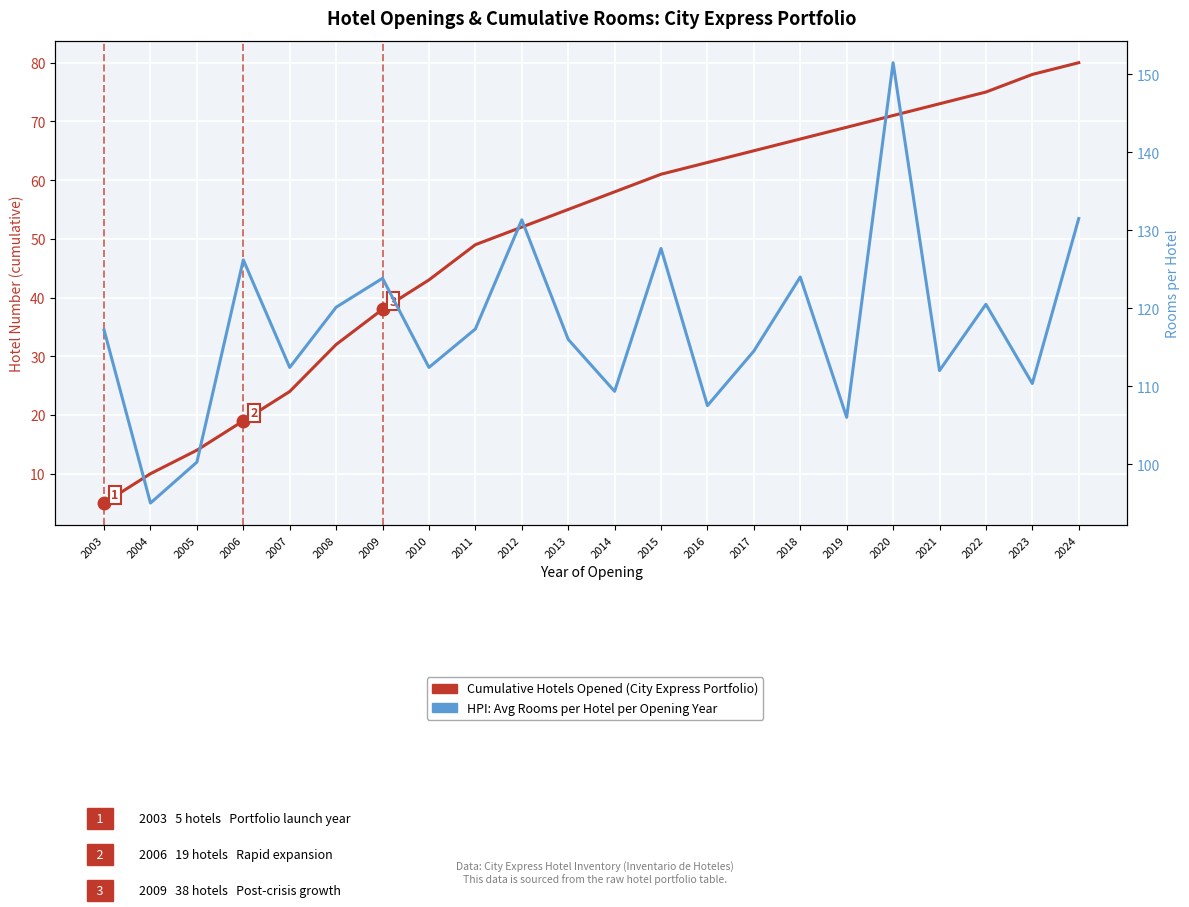

What is the sum of the Avg Rooms per Hotel (year) values at 2003 and 2017?

231.7